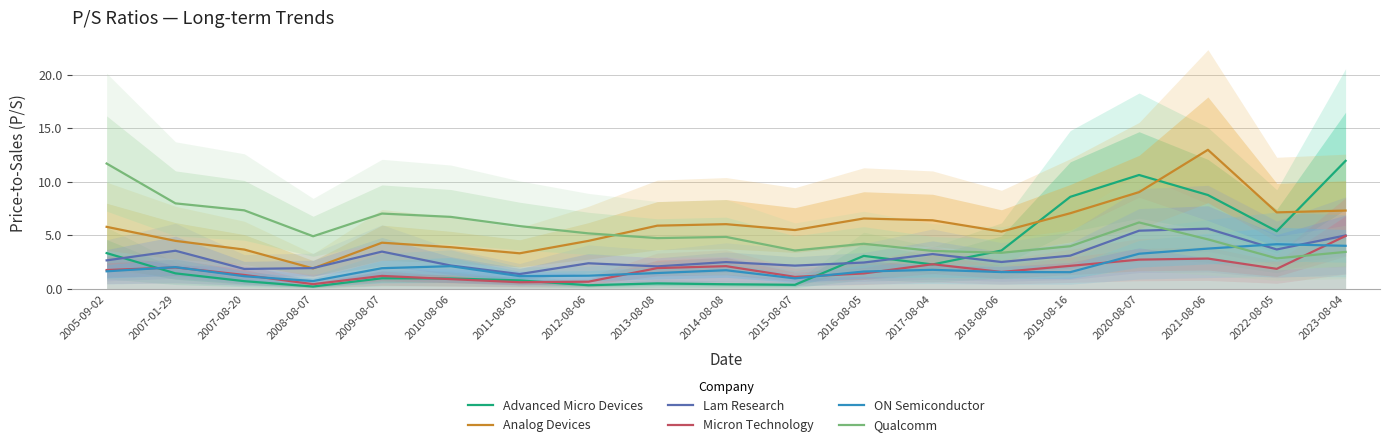

Reading left to right, transcribe all the data shown in this chart.

Advanced Micro Devices: 3.3	1.4	0.7	0.2	1.0	1.0	0.8	0.3	0.5	0.4	0.4	3.1	2.3	3.6	8.6	10.6	8.8	5.4	11.9
Analog Devices: 5.8	4.5	3.7	1.9	4.3	3.9	3.3	4.5	5.9	6.0	5.5	6.6	6.4	5.3	7.1	9.0	13.0	7.1	7.3
Lam Research: 2.7	3.6	1.9	1.9	3.5	2.2	1.4	2.4	2.1	2.5	2.2	2.5	3.2	2.5	3.1	5.4	5.6	3.7	5.0
Micron Technology: 1.8	2.0	1.3	0.4	1.2	0.9	0.6	0.7	1.9	2.1	1.1	1.4	2.3	1.6	2.1	2.7	2.8	1.9	4.9
ON Semiconductor: 1.6	2.0	1.2	0.7	1.9	2.1	1.2	1.2	1.5	1.7	1.0	1.6	1.8	1.6	1.6	3.3	3.8	4.2	4.0
Qualcomm: 11.7	8.0	7.3	4.9	7.0	6.7	5.9	5.2	4.7	4.8	3.6	4.2	3.5	3.4	4.0	6.2	4.6	2.9	3.5